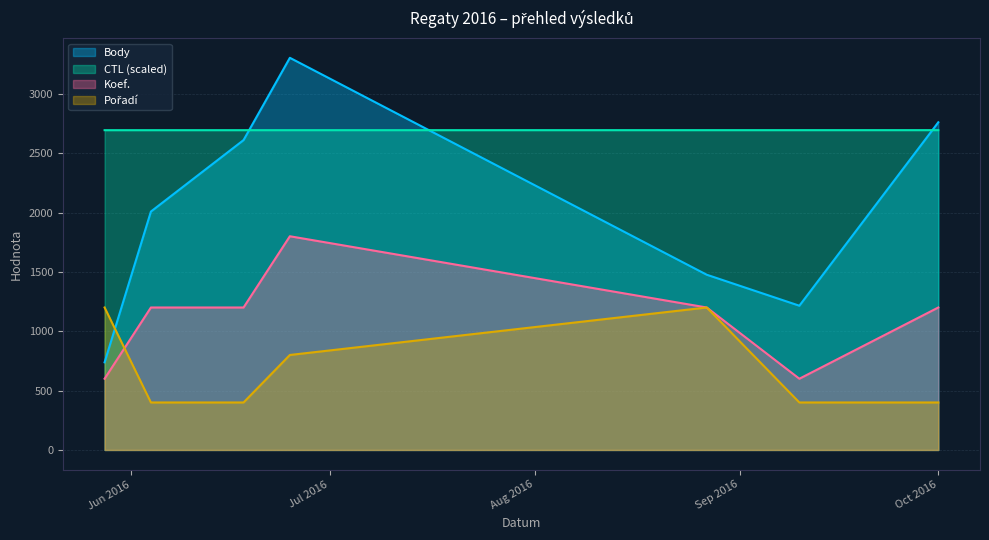

Which series has the largest range (max minus min)?

Body